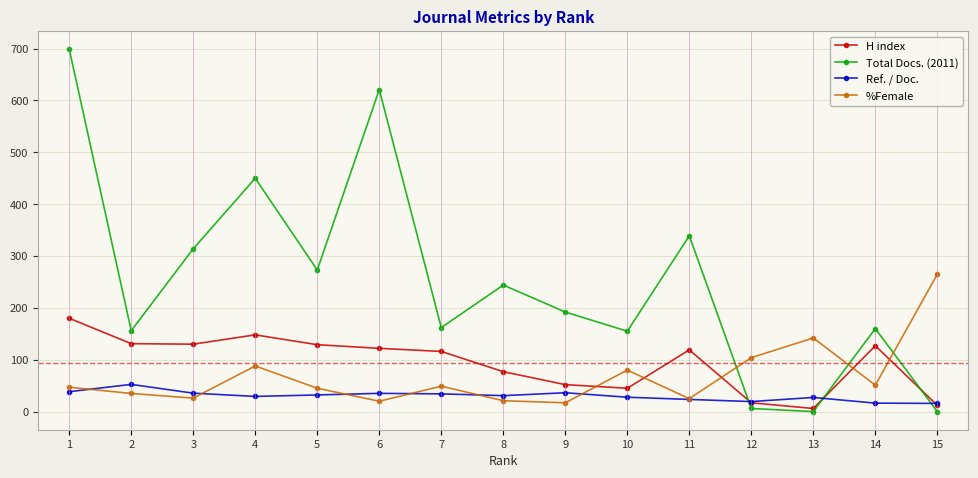

What is the highest value of the Ref. / Doc. series?

52.5